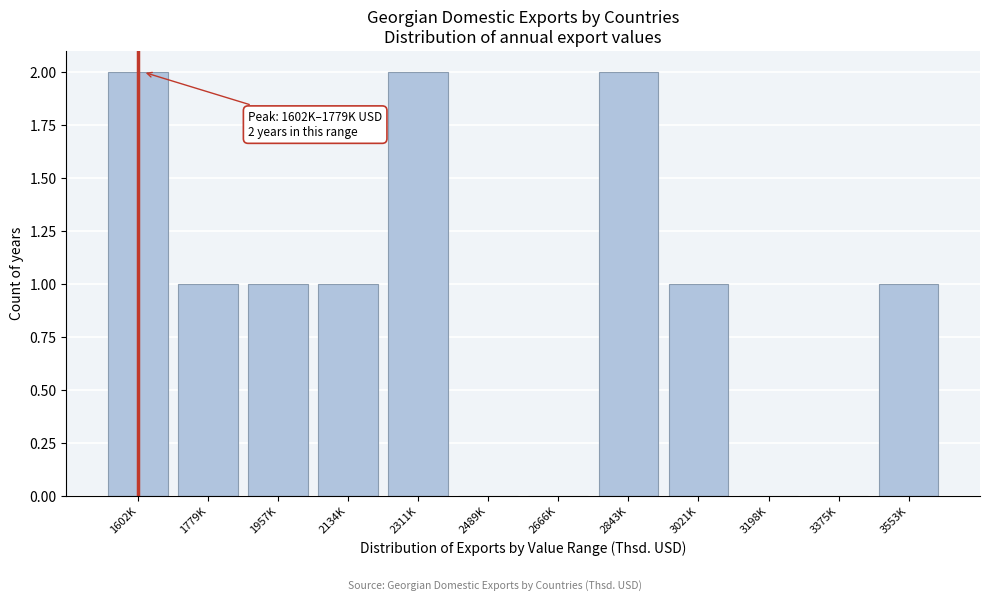

Reading right to left, what are all the values shown in this chart?

3553K=1	3375K=0	3198K=0	3021K=1	2843K=2	2666K=0	2489K=0	2311K=2	2134K=1	1957K=1	1779K=1	1602K=2